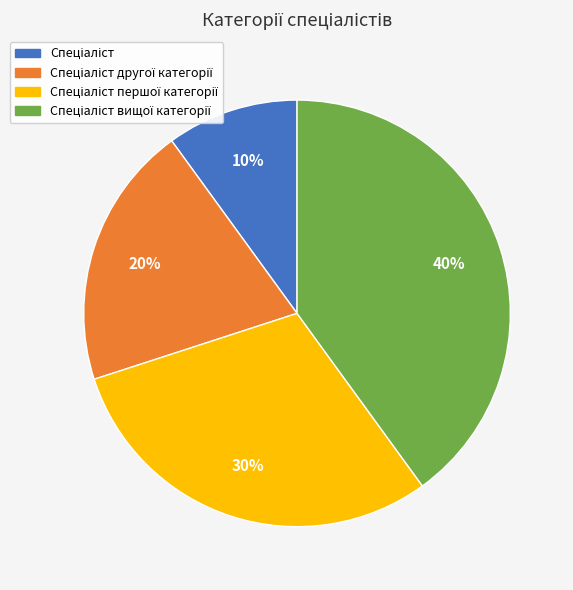

Is there any slice that represents more than half of the pie?

No